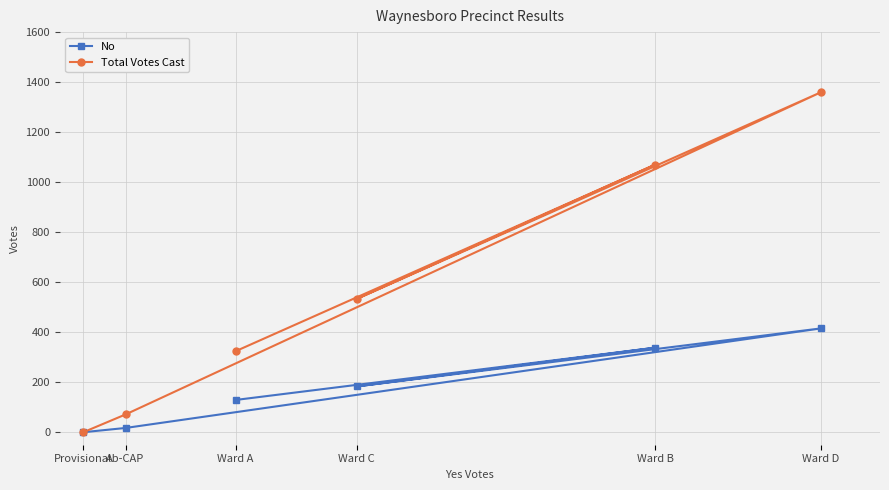

What position from the right is Ward B?

2